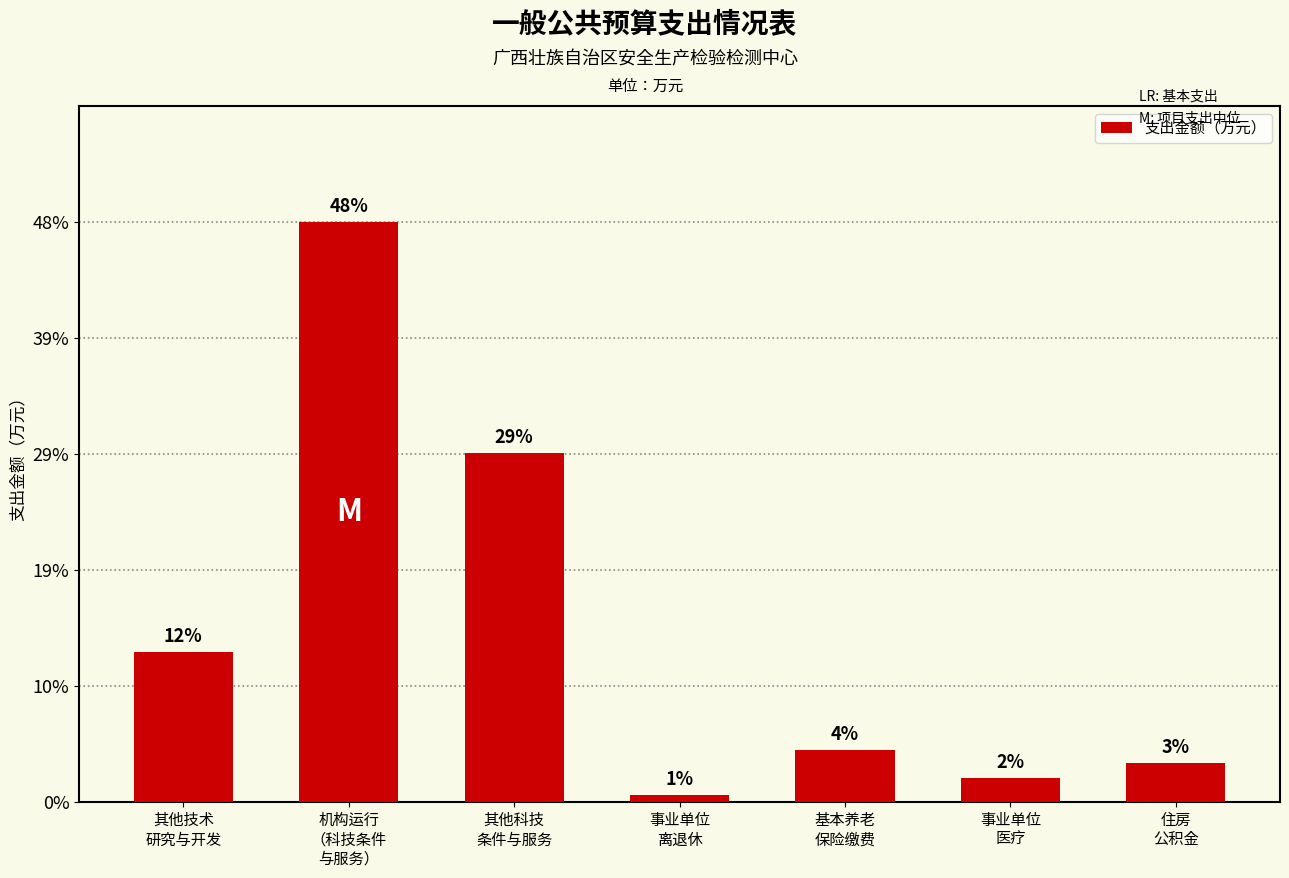

Are the bars horizontal?

No